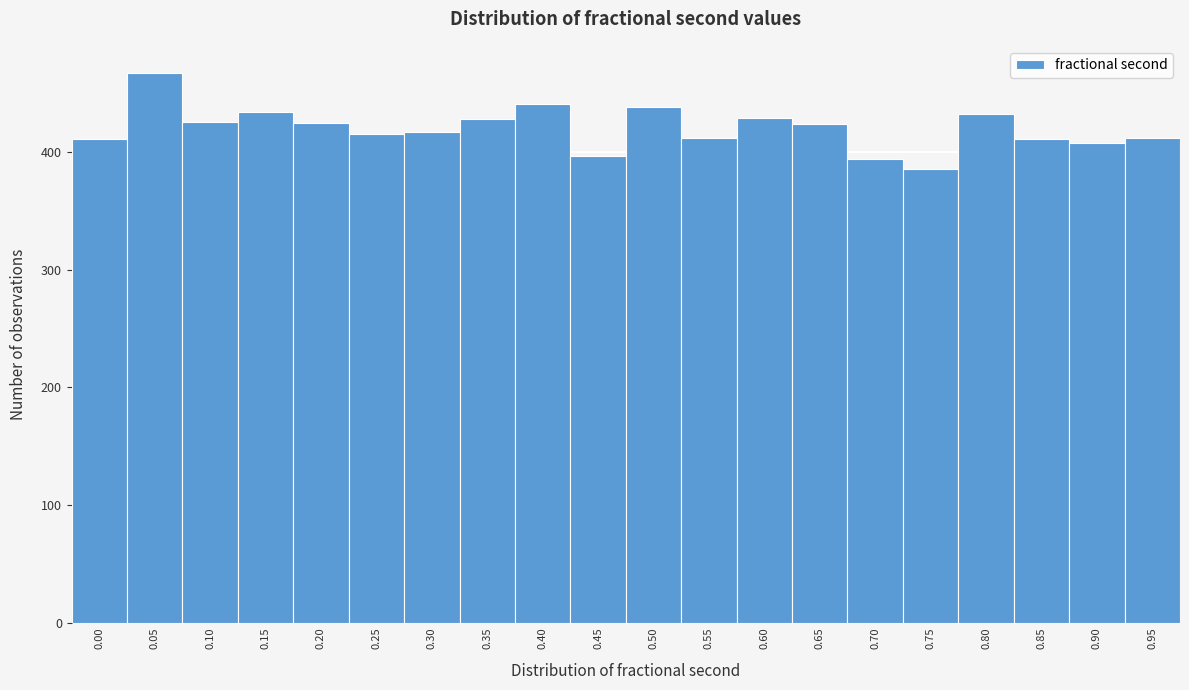

What is the maximum value shown in the chart?

467